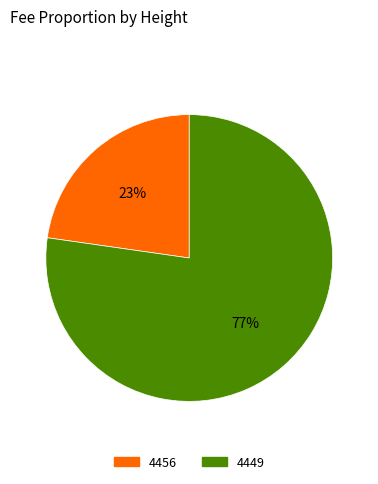

To the nearest percent, what percentage of the pie is 4456?

23%